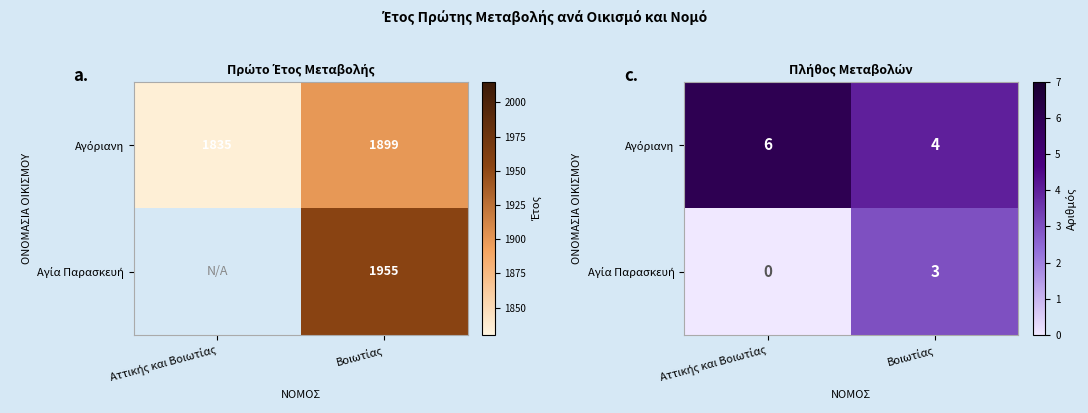

What is the sum of all Αγόριανη values?

10